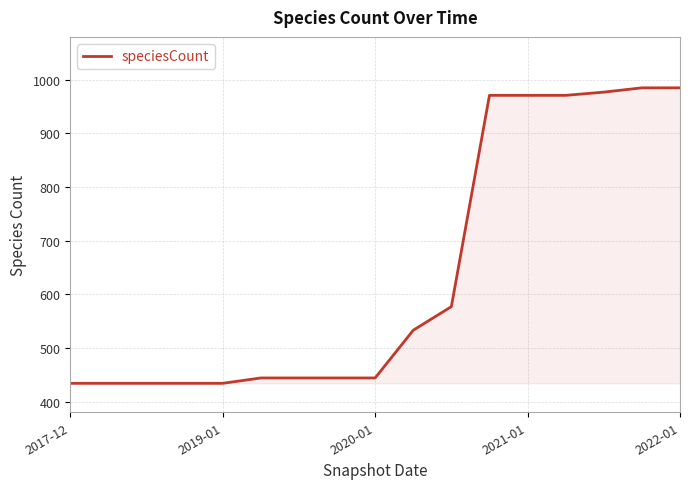

What is the maximum value shown in the chart?

985